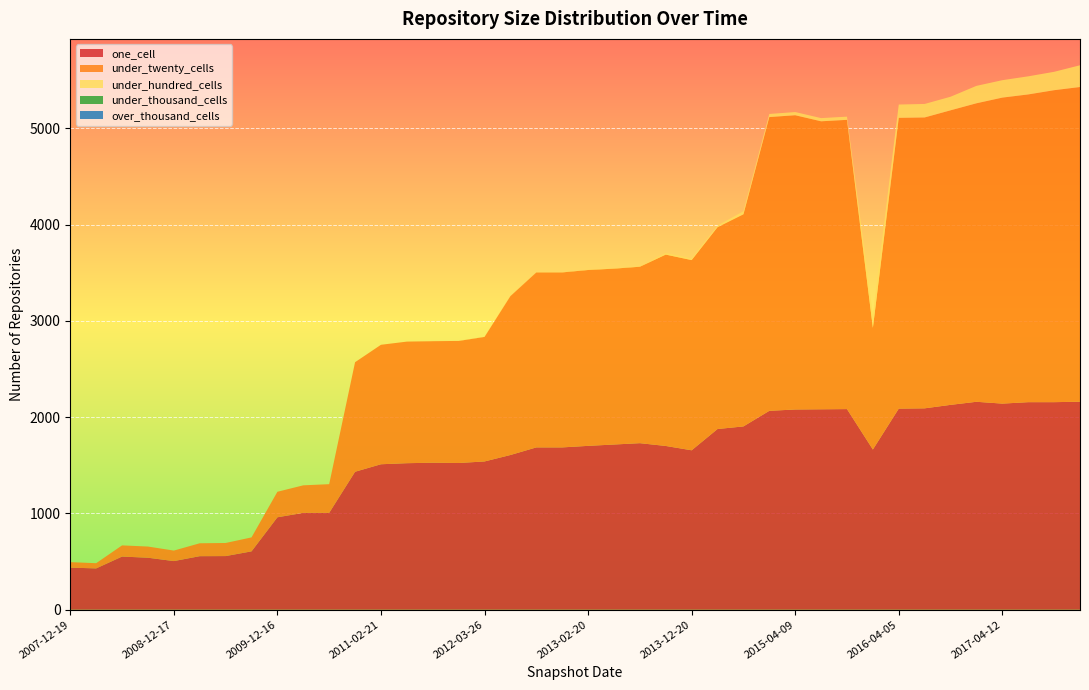

Reading left to right, list all the values displayed in this chart.

one_cell: 437	429	552	540	505	556	557	606	960	1006	1006	1433	1511	1522	1527	1524	1540	1607	1686	1686	1702	1716	1730	1701	1656	1877	1904	2066	2080	2082	2084	1664	2089	2092	2128	2160	2141	2156	2156	2161
under_twenty_cells: 57	54	116	116	109	134	136	145	265	286	298	1138	1241	1263	1263	1268	1294	1651	1818	1818	1827	1827	1833	1988	1976	2097	2204	3052	3057	2992	3005	1264	3021	3022	3060	3101	3179	3197	3241	3269
under_hundred_cells: 0	0	0	0	0	0	0	0	0	0	0	0	0	0	2	2	2	2	3	3	4	4	4	17	17	17	31	32	33	33	33	136	138	140	141	181	181	188	191	226
under_thousand_cells: 0	0	0	0	0	0	0	0	0	0	0	0	0	0	0	0	0	0	0	0	0	0	0	0	0	0	0	0	0	0	0	0	0	0	0	0	0	0	0	0
over_thousand_cells: 0	0	0	0	0	0	0	0	0	0	0	0	0	0	0	0	0	0	0	0	0	0	0	0	0	0	0	0	0	0	0	0	0	0	0	0	0	0	0	0